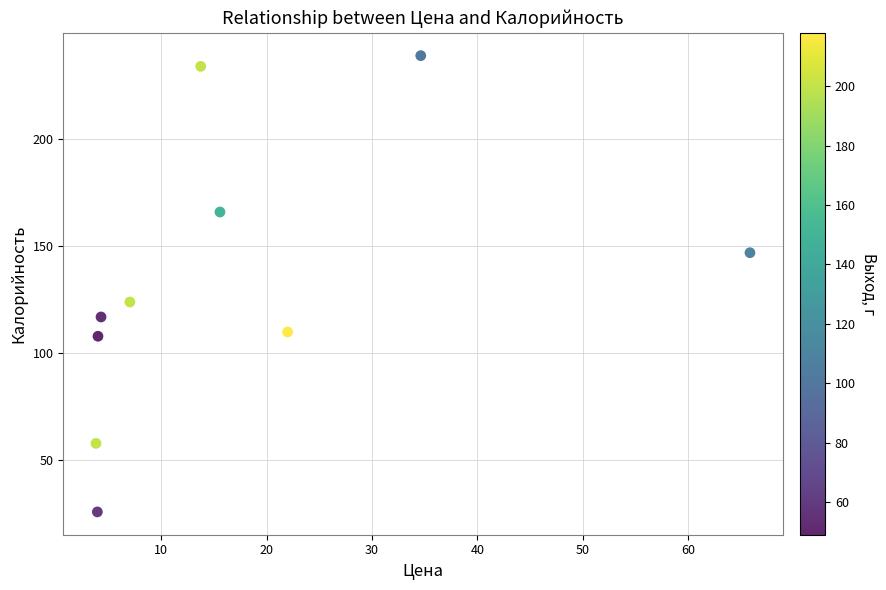

What Y value in the scatter plot is closest to 132?

124